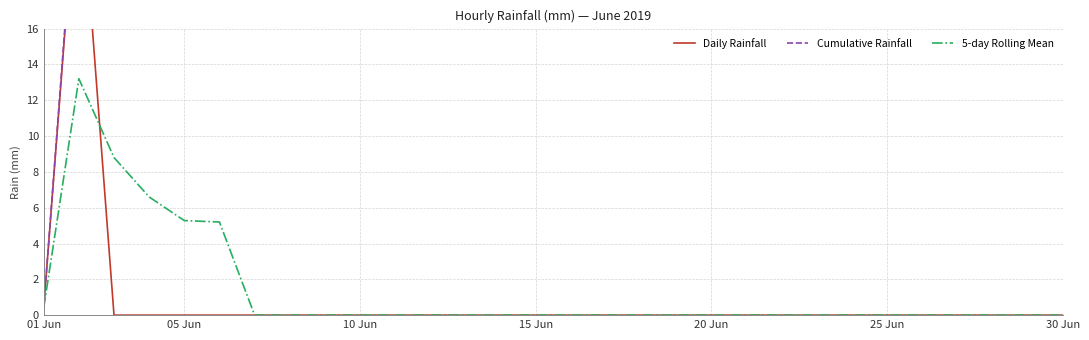

What is the total value across all series at 01 Jun?

1.2